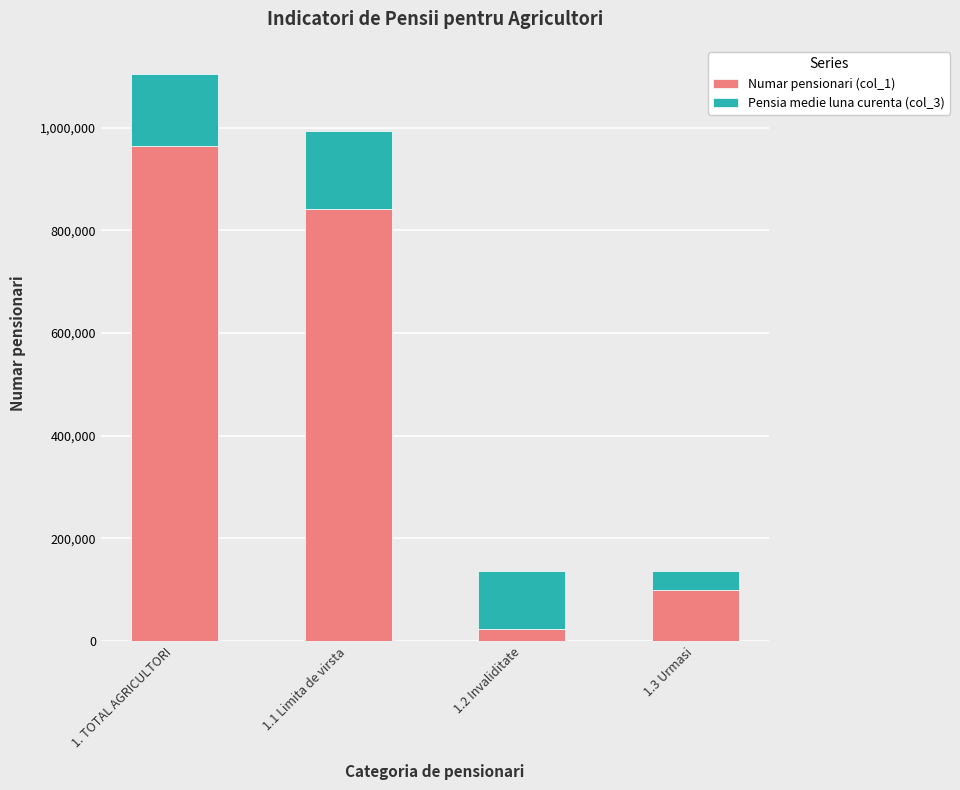

Count the number of categories in the chart.

4